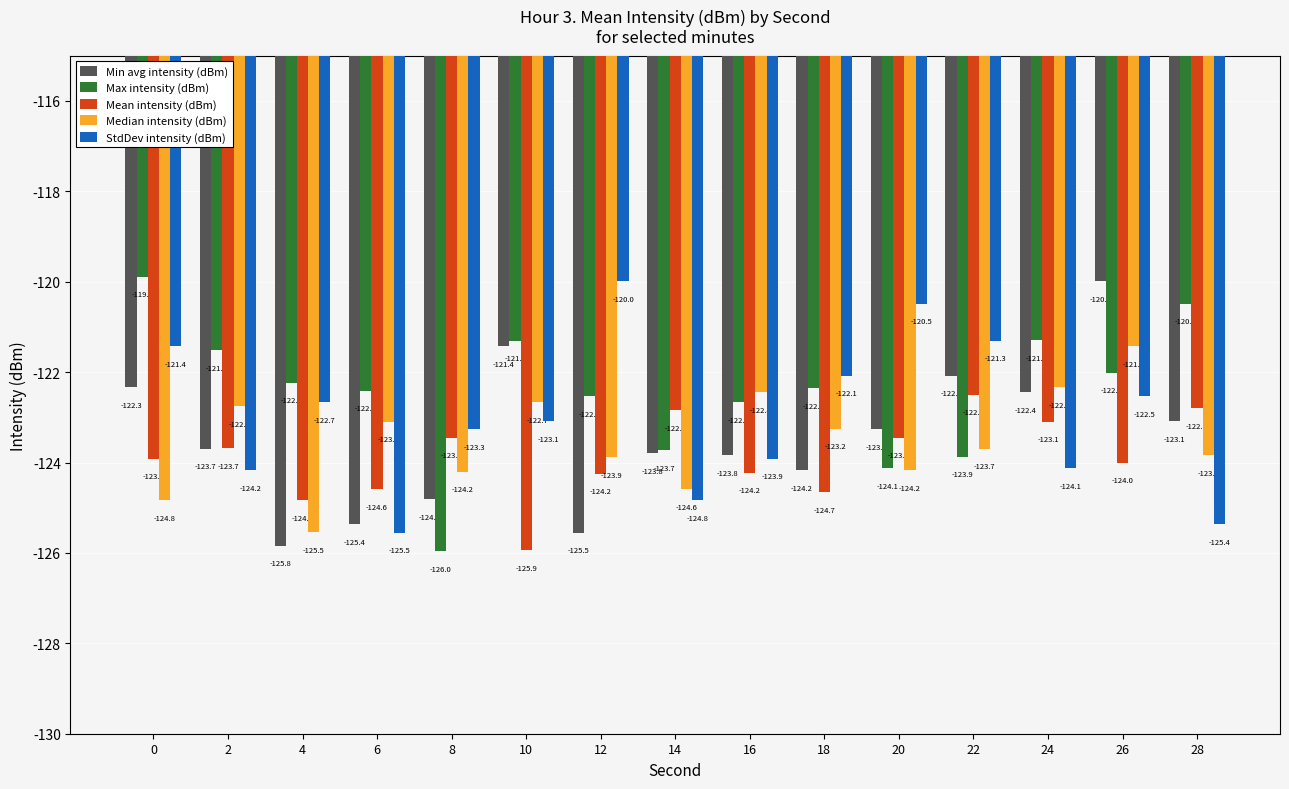

What is the average value of the Mean intensity (dBm) series?

-123.9